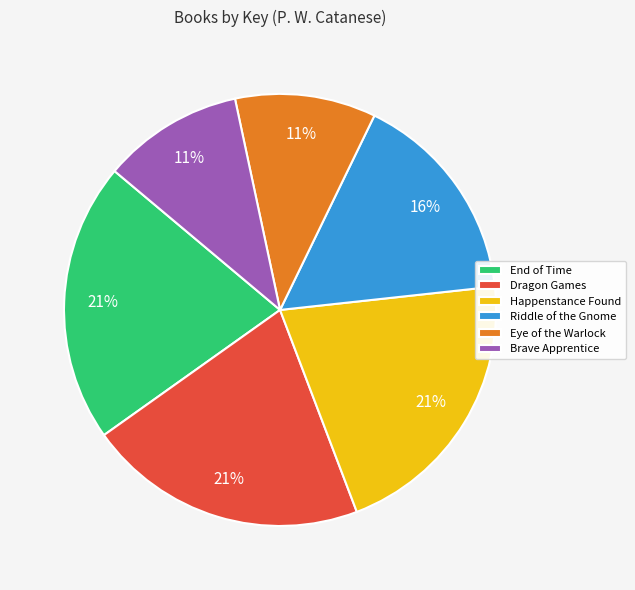

To the nearest percent, what portion does Eye of the Warlock represent?

11%